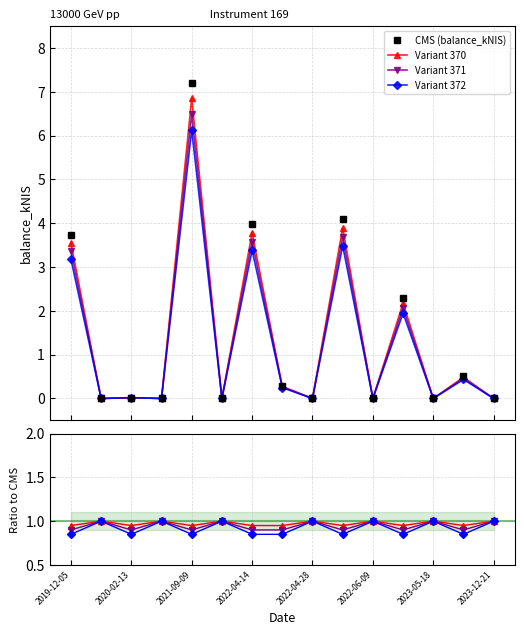

Is it true that the value at 2022-04-28 is 0.0?

True